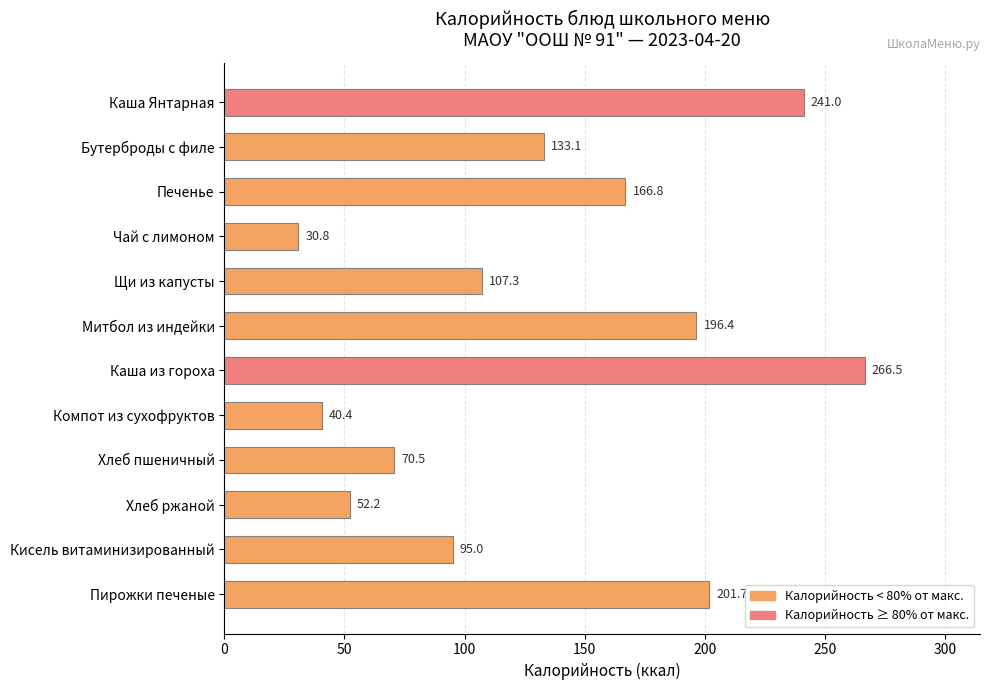

What is the difference between the second highest and second lowest values?

200.6